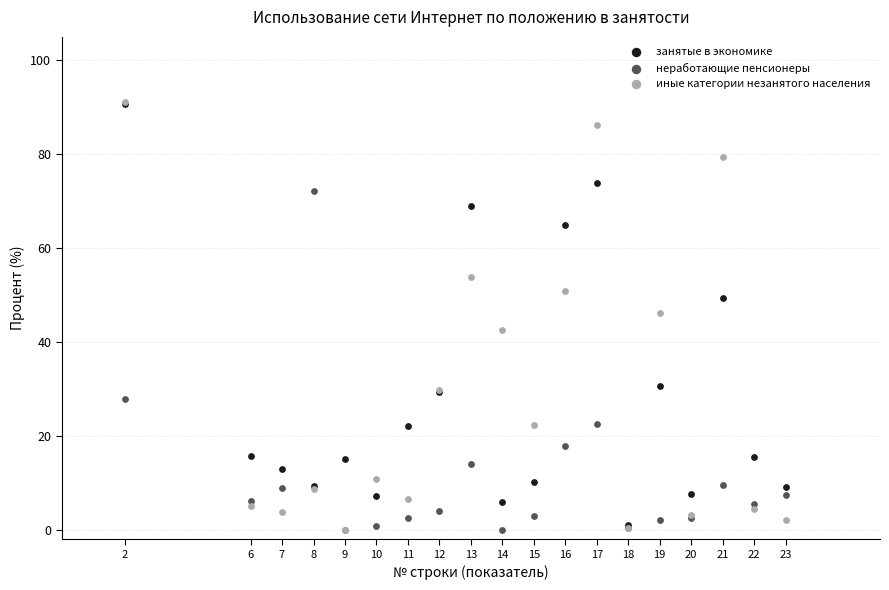

In the занятые в экономике series, what Y value is closest to 45?

49.4